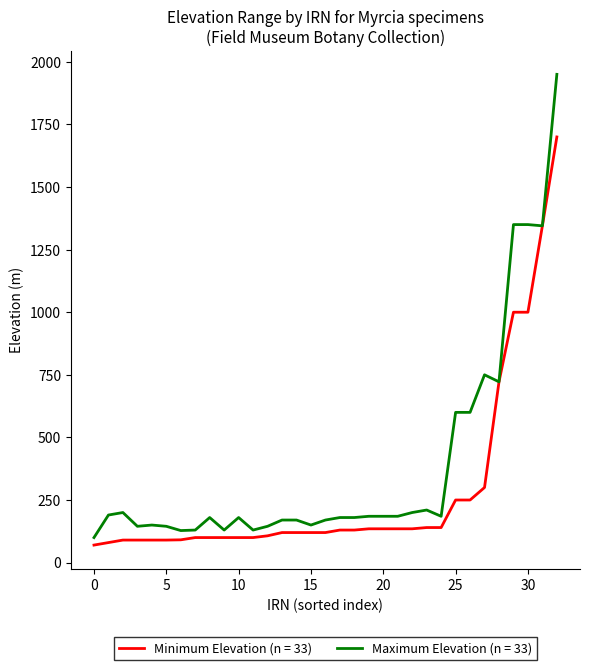

List the series in order of their overall mean, lowest first.

Minimum Elevation (n = 33), Maximum Elevation (n = 33)